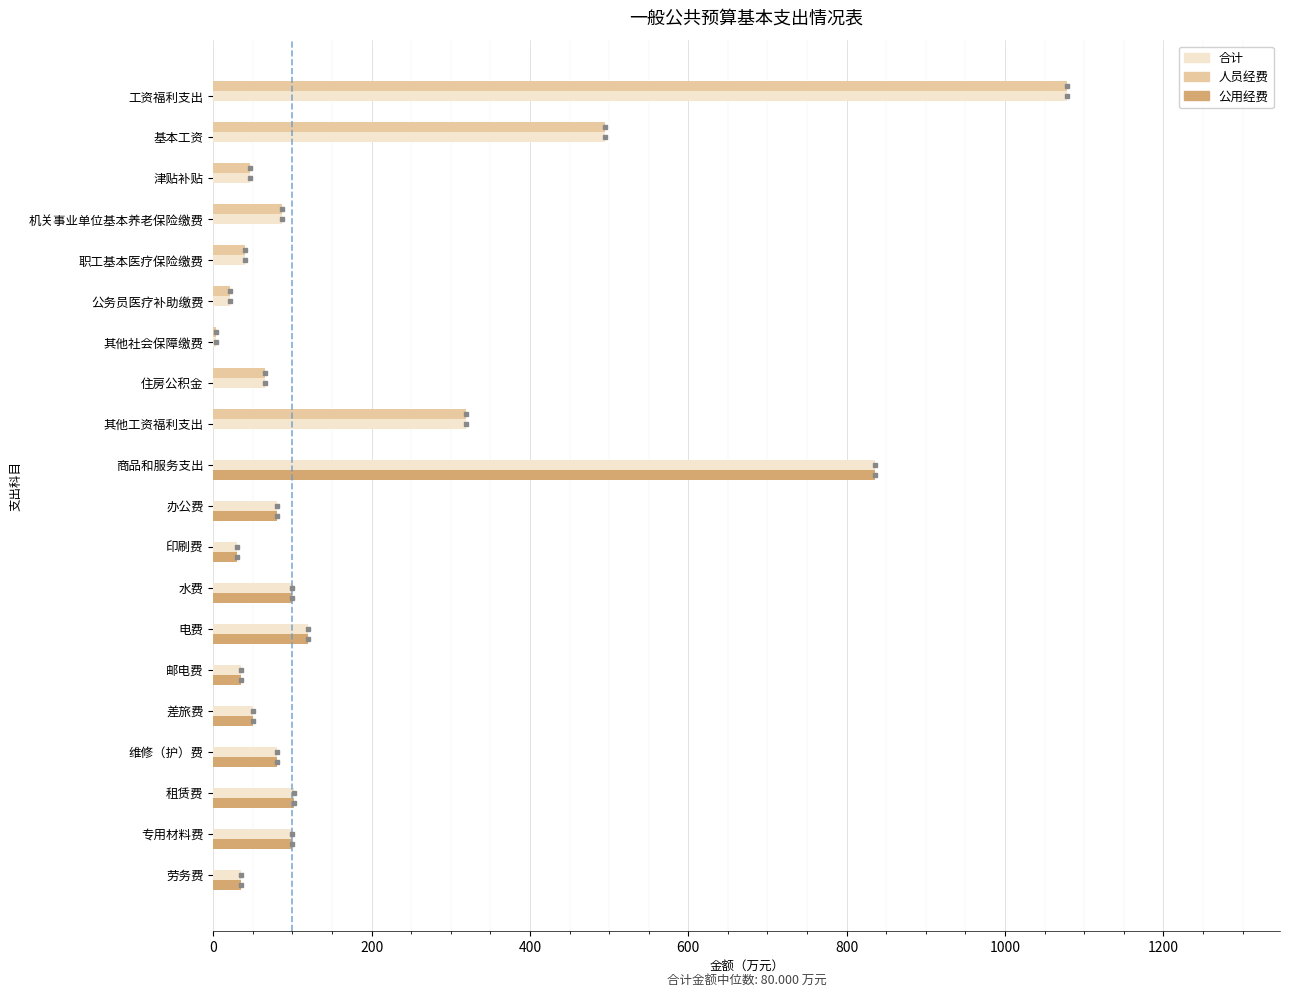

The 公用经费 series shows 38.1 at 电费. True or false?

False